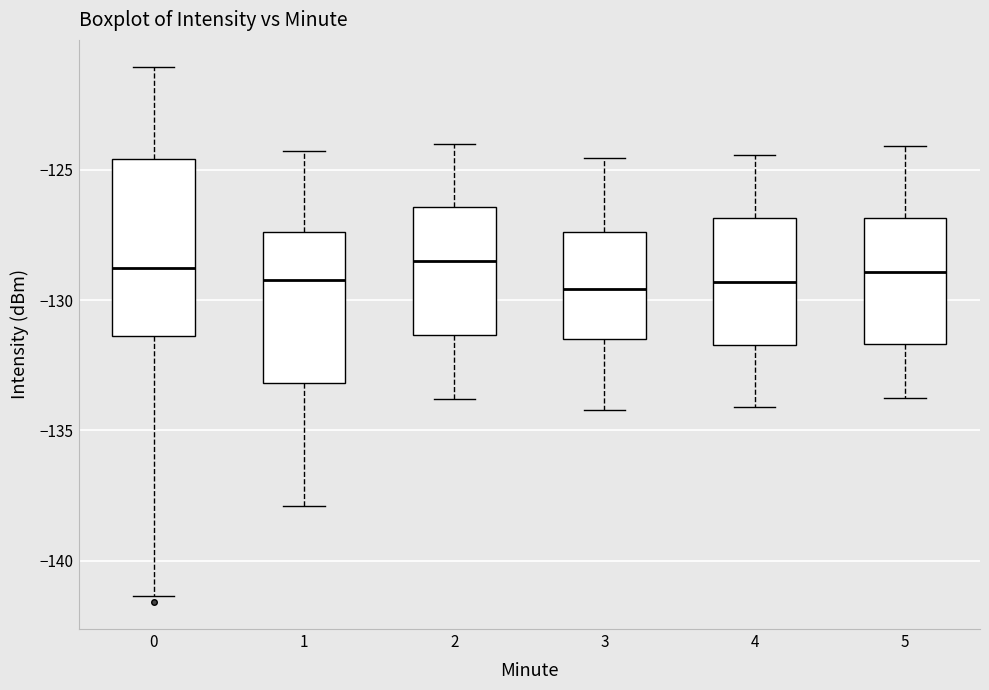

Where is the upper edge of the box at x = 0 on the y-axis? The values are not printed on the chart, so give them approximately, as read against the axis.

-124.5